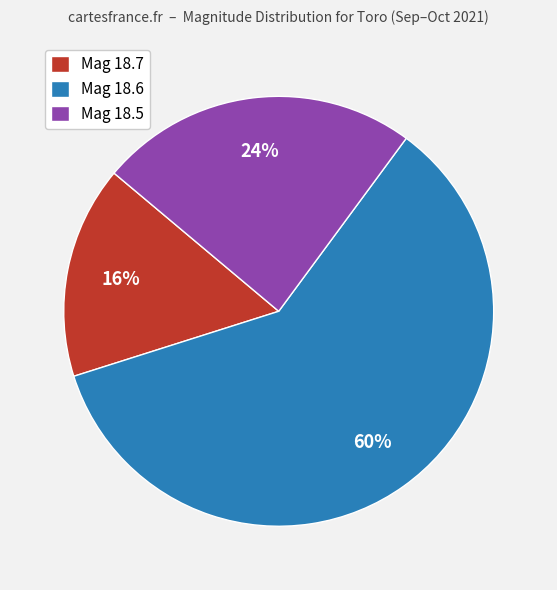

What is the ratio of the value at Mag 18.5 to the value at Mag 18.6?

0.4